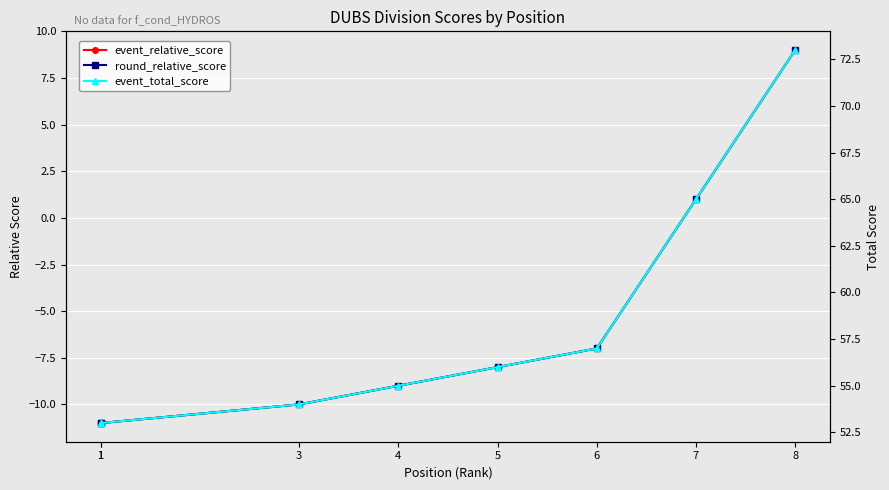

What is the value of the event_total_score point at the 7th from the left?

65